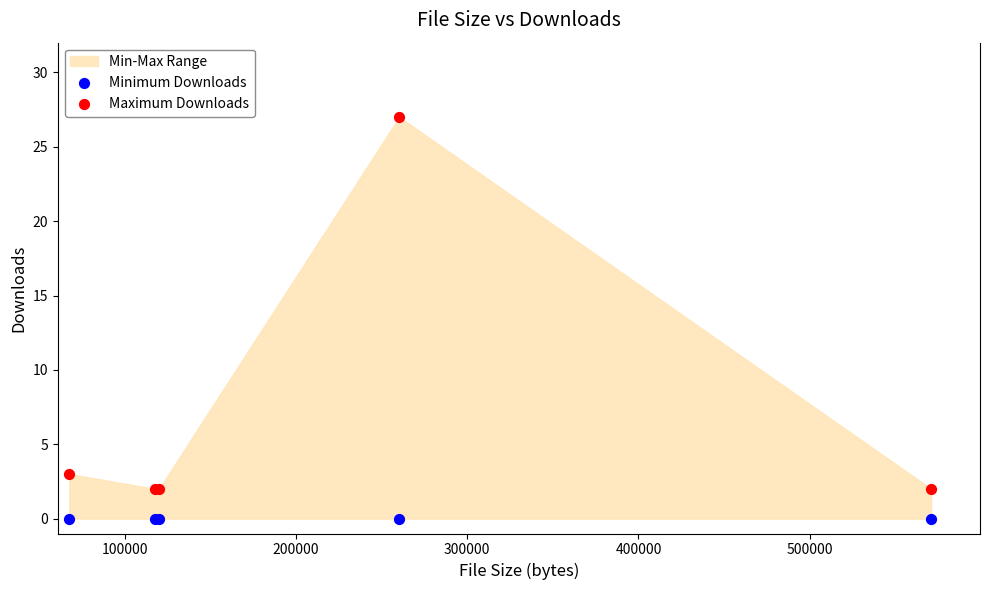

Across all series, what Y value is closest to 13?

3